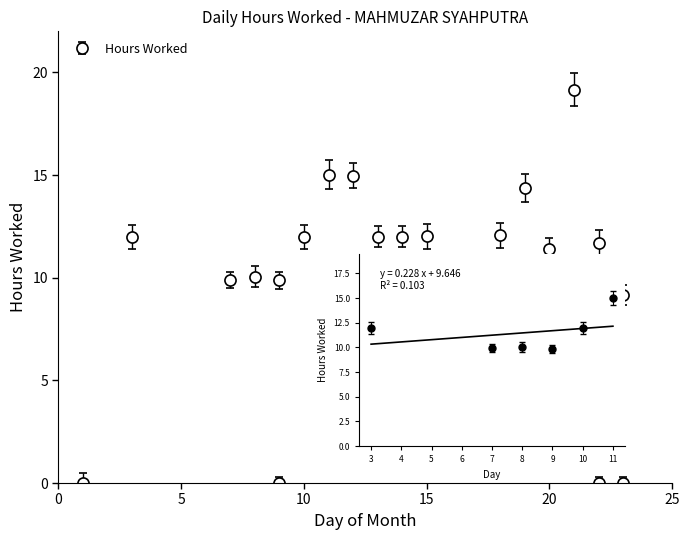

At which category does the data reach its first local valley?

7